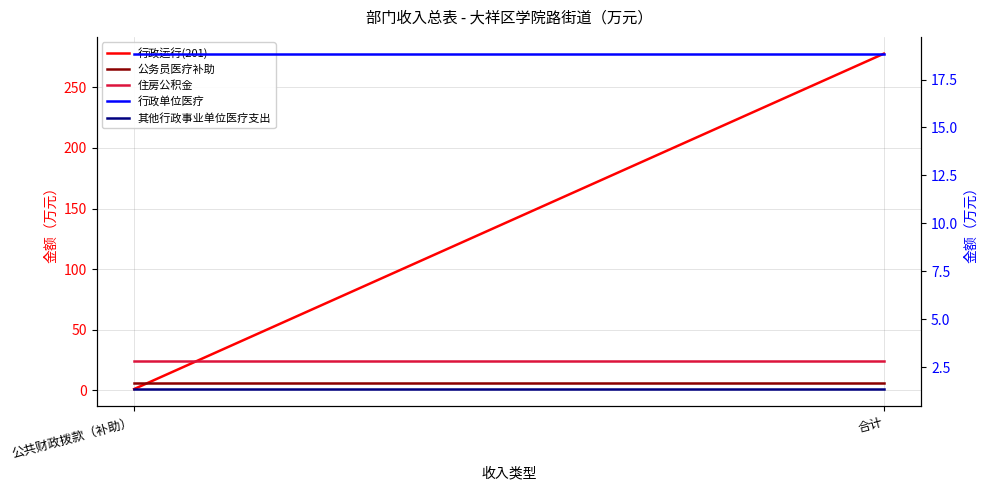

List the labels in order of 其他行政事业单位医疗支出 value, largest first.

公共财政拨款（补助）, 合计